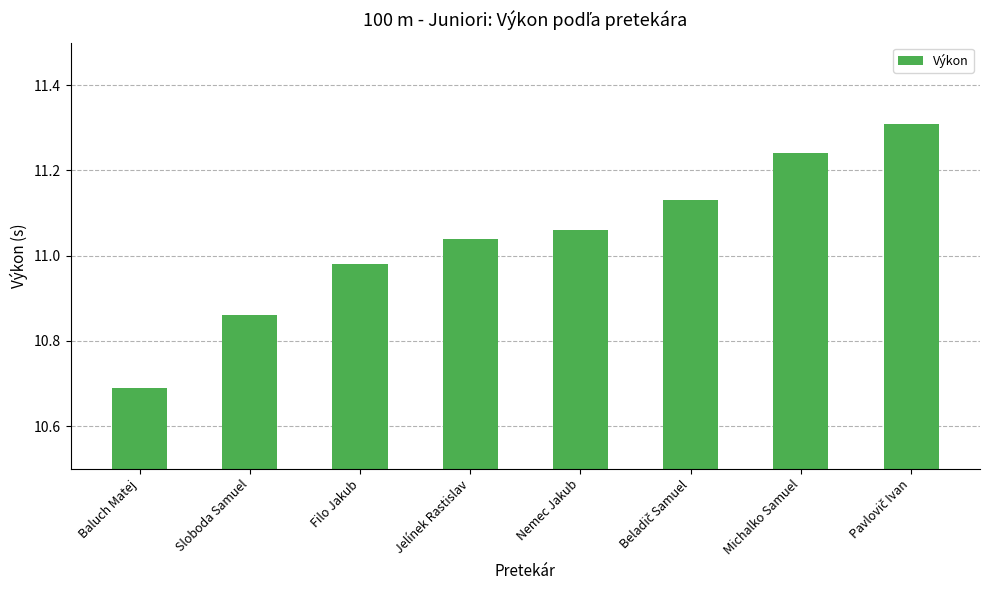

Which category has the highest value across all series?

Pavlovič Ivan